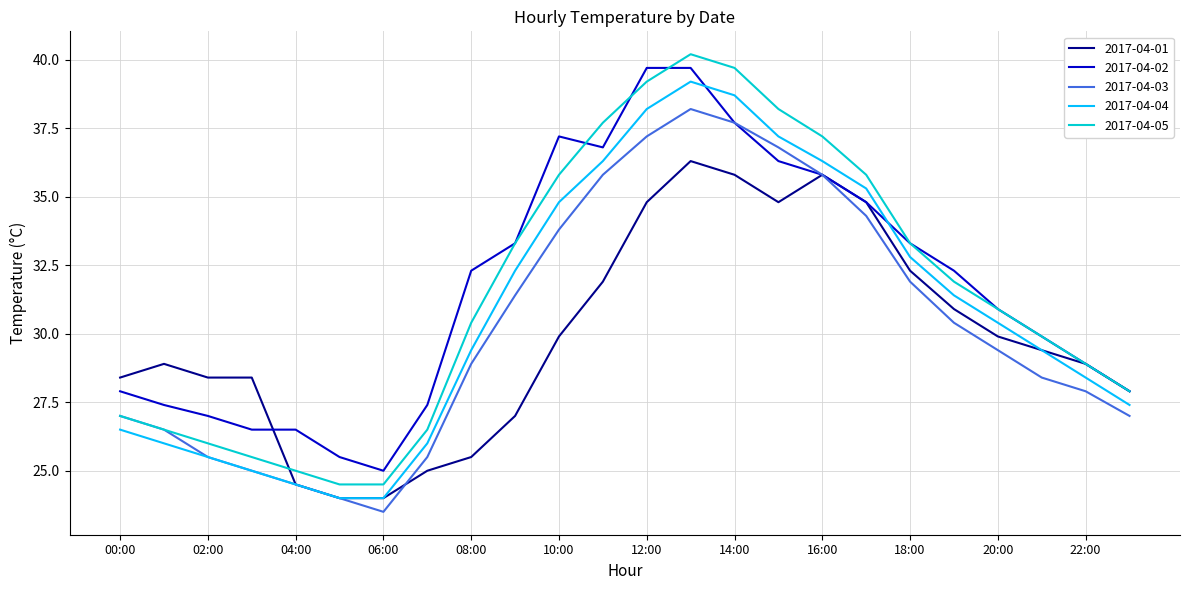

What is the smallest value displayed?

23.5